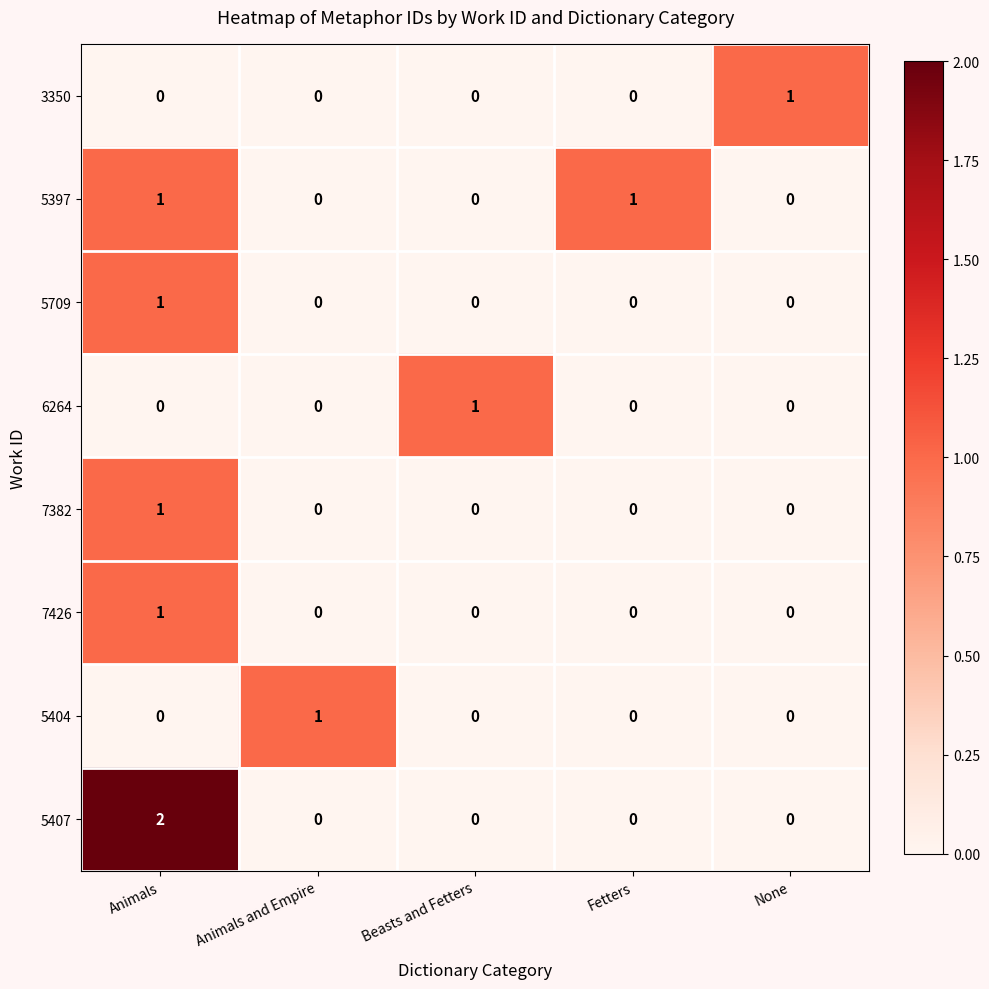

Is it true that 5404 equals 1 at Animals and Empire?

True